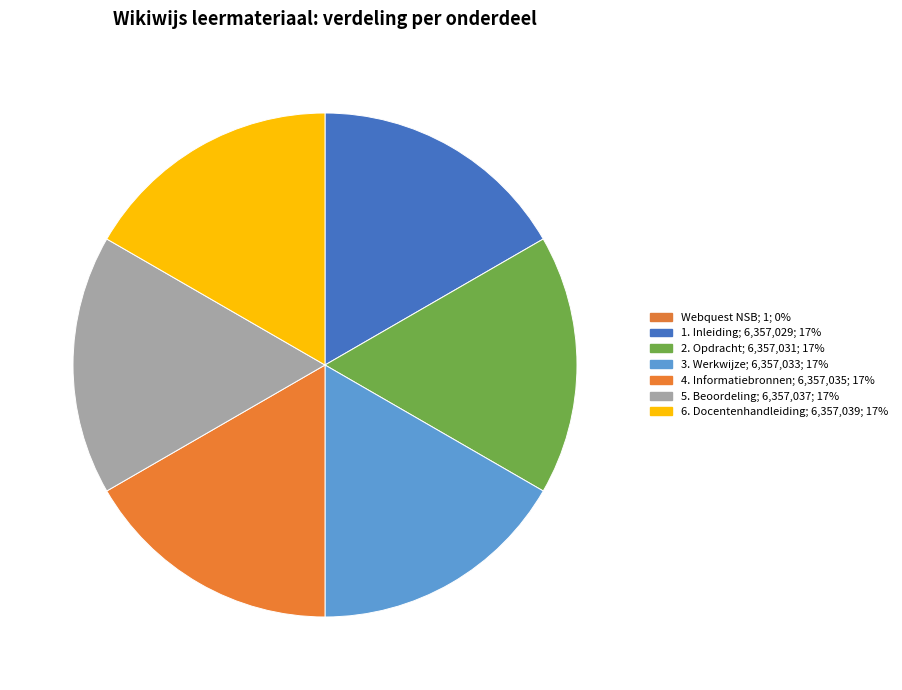

To the nearest percent, what is the average slice percentage?

14%